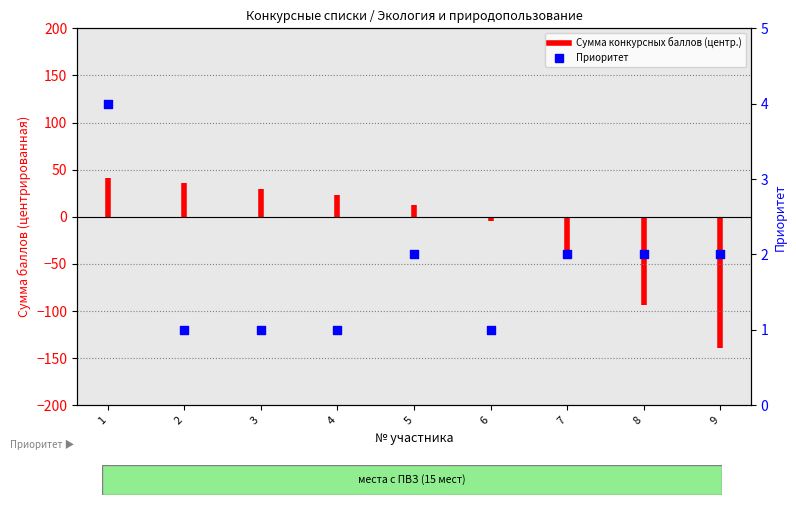

Which has a higher value, 6 or 1?

1